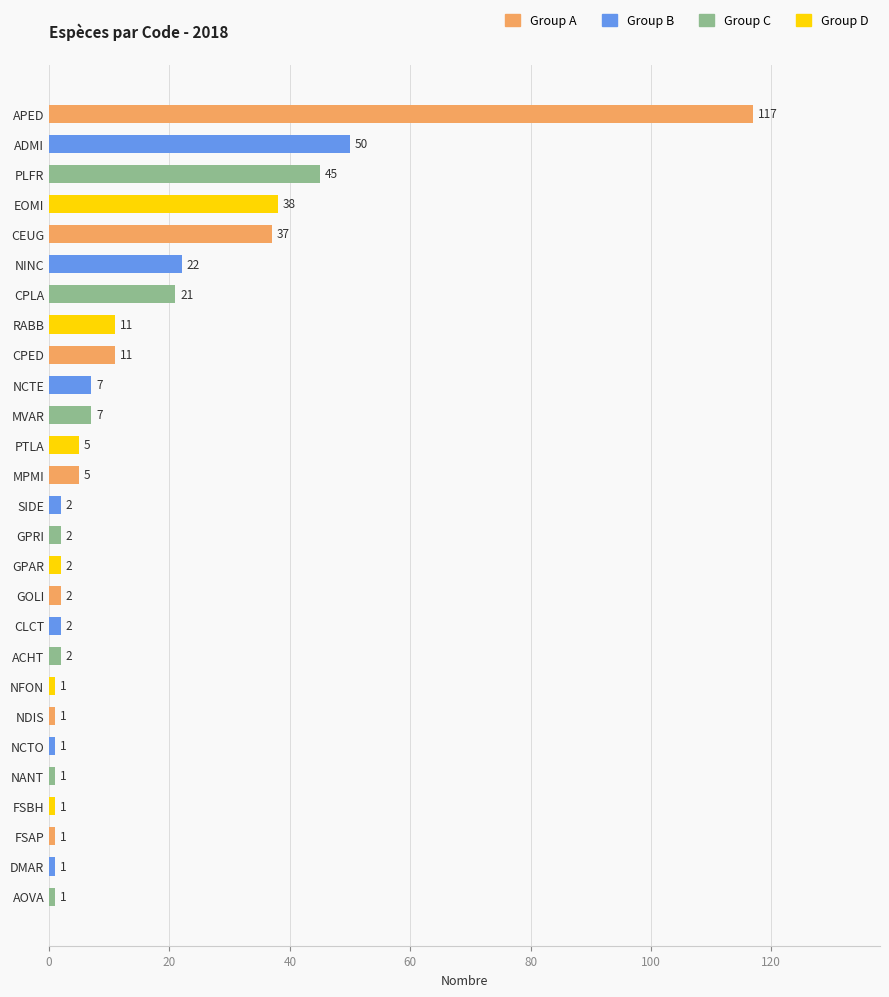

True or false: the data shows 19 at ADMI.

False